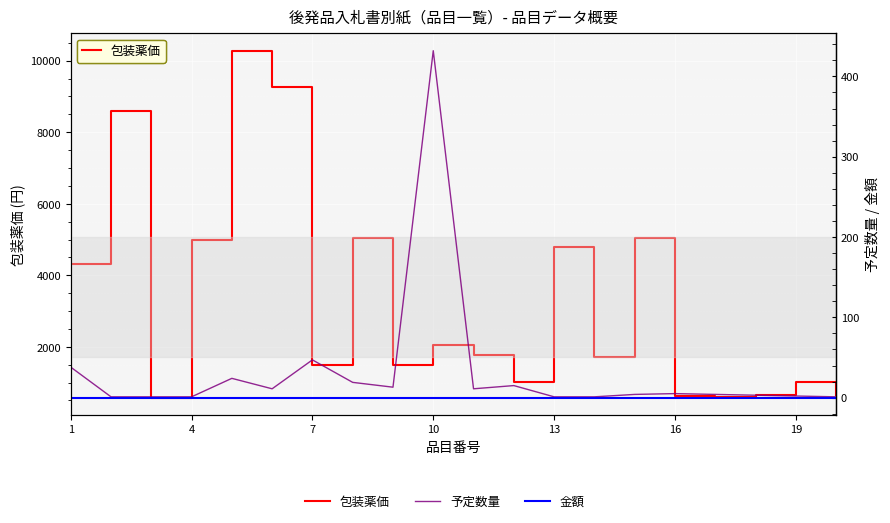

Count the number of categories in the chart.

20